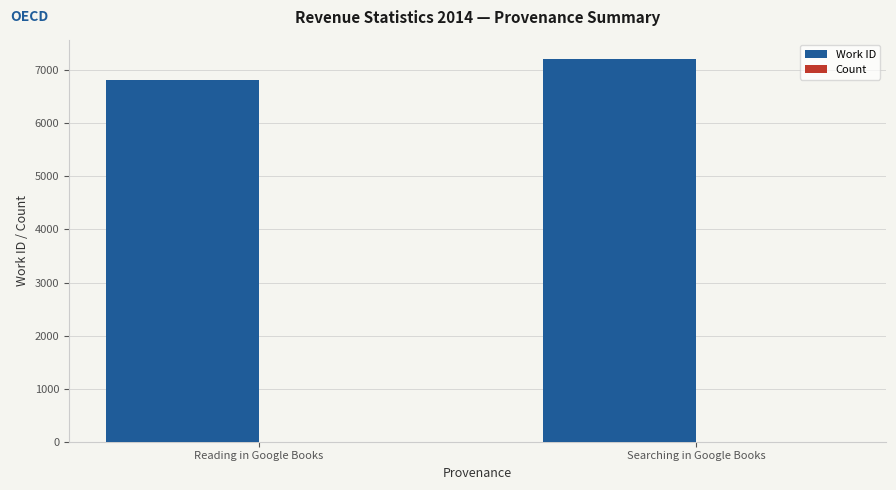

How many groups of bars are there?

2